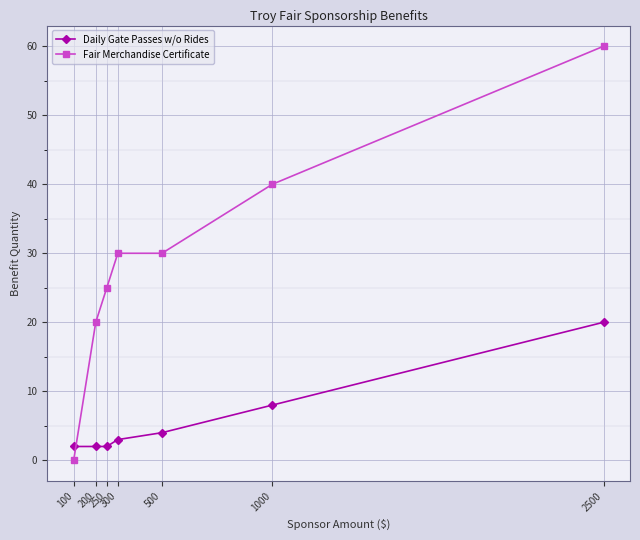

What is the total value across all series at 300?

33